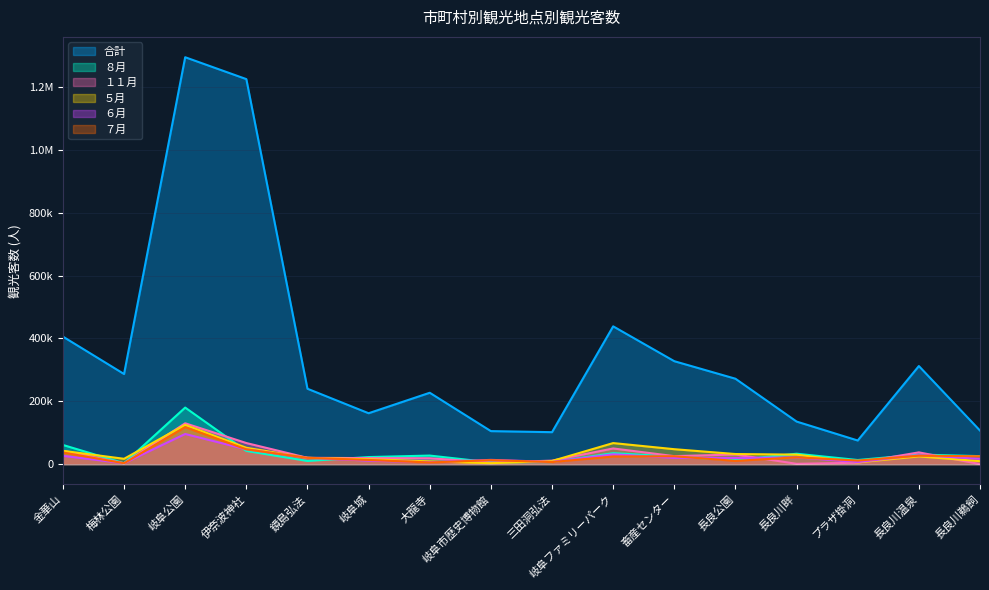

Rank the series at 岐阜公園 from lowest to highest value.

６月, ７月, ５月, １１月, ８月, 合計